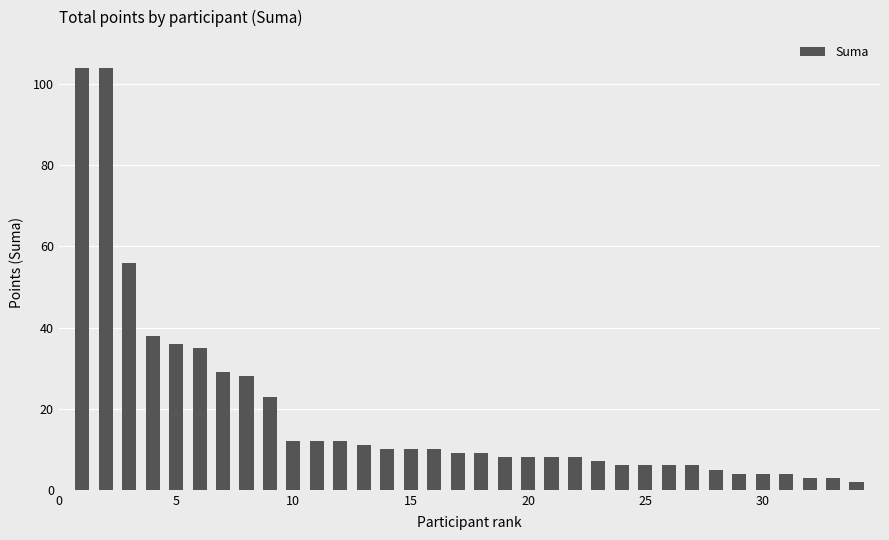

Reading left to right, extract all data points from this chart.

104	104	56	38	36	35	29	28	23	12	12	12	11	10	10	10	9	9	8	8	8	8	7	6	6	6	6	5	4	4	4	3	3	2